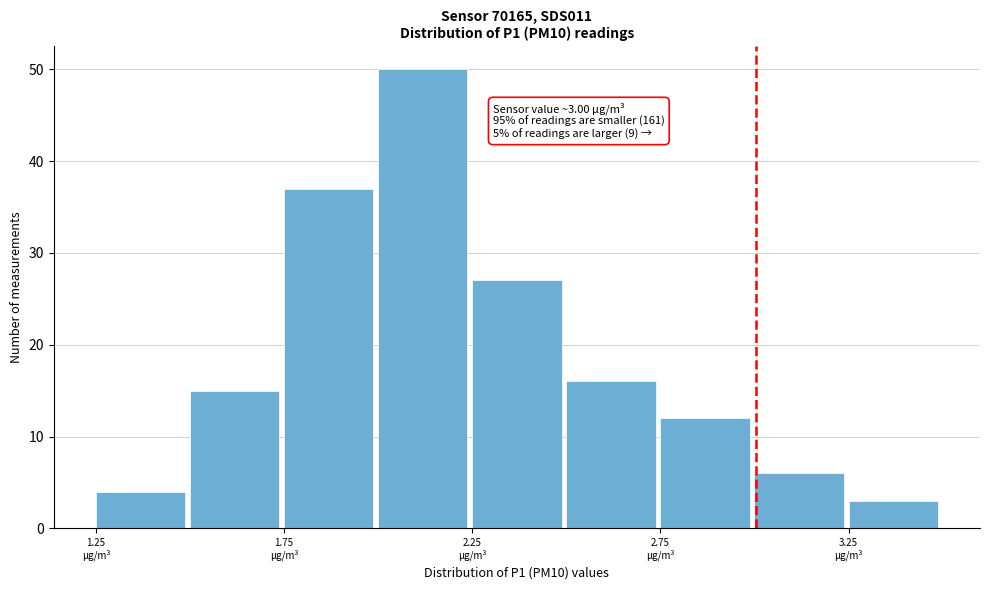

Over which range of the x-axis is the bar tallest?

2.00 to 2.25